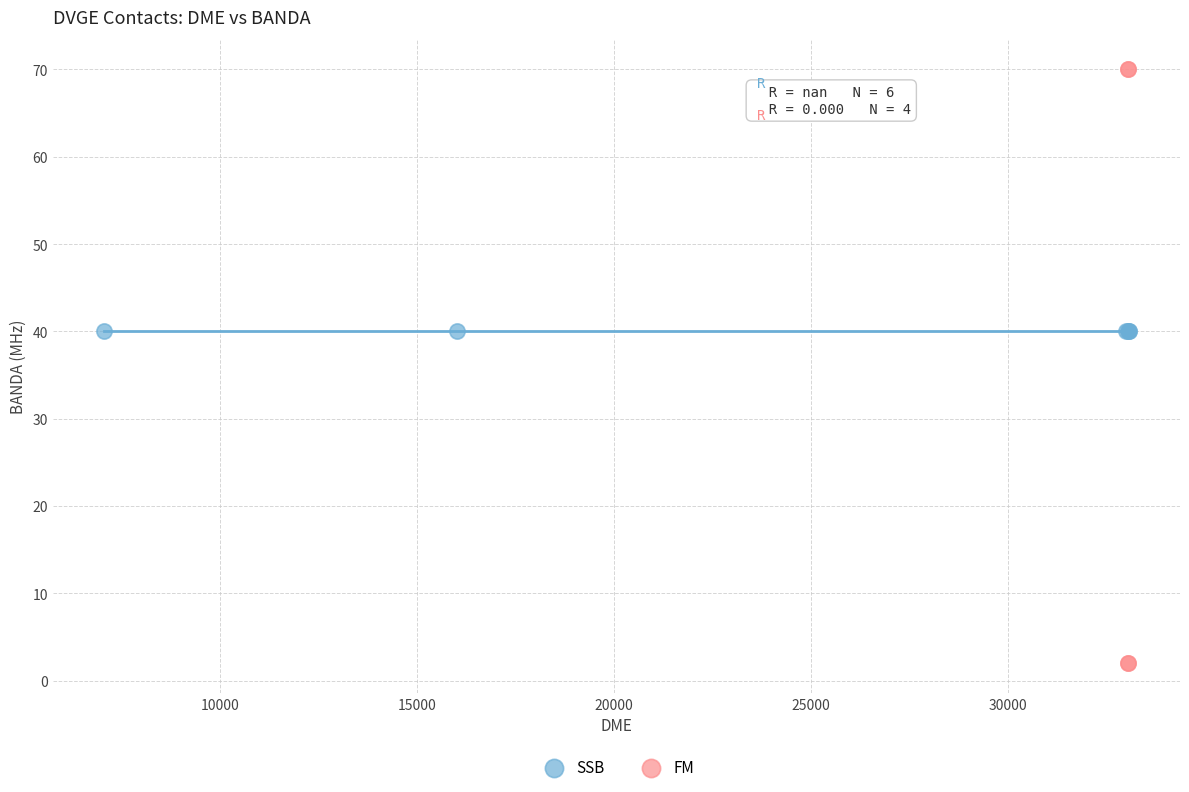

Which series reaches the minimum Y coordinate?

FM